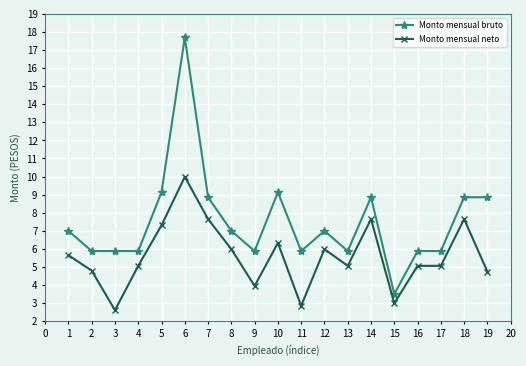

At which category is the sum across all series the highest?

6